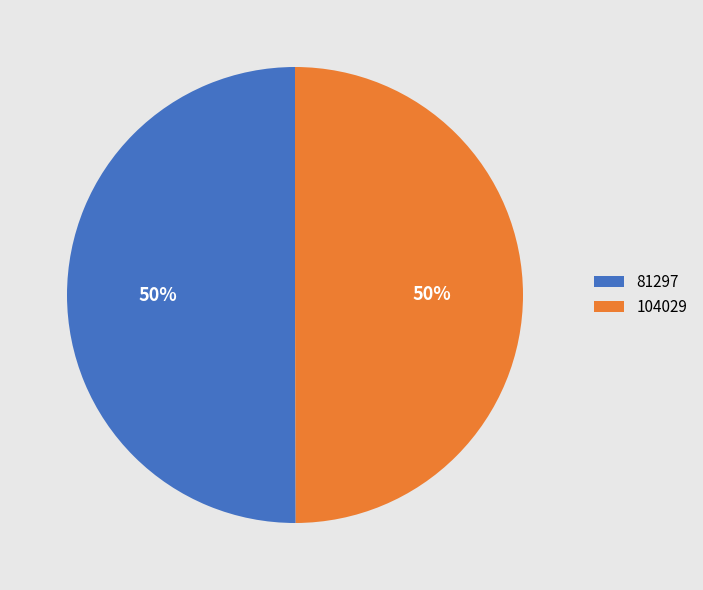

The 81297 slice represents 50% of the pie. True or false?

True